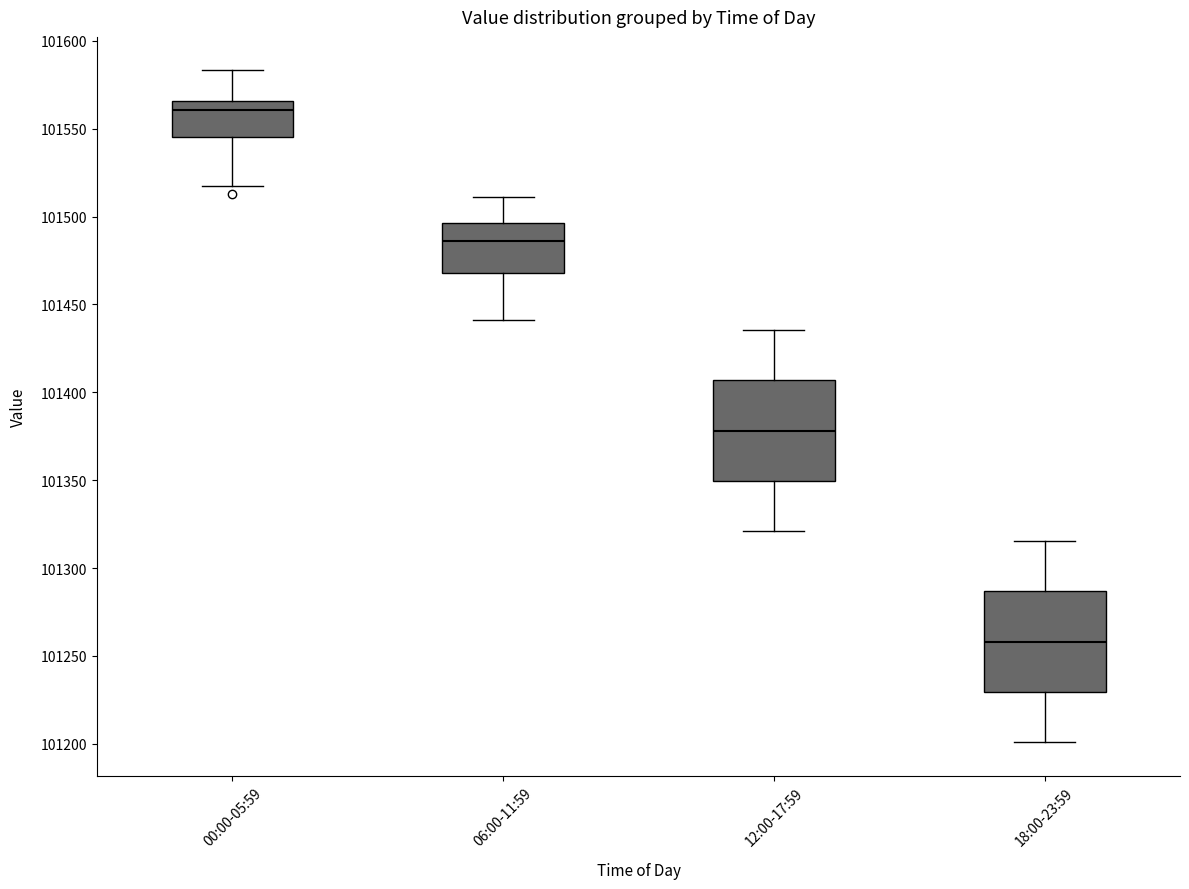

Reading left to right, read every box against the y-axis: the position of its median line, the range the box covers, and the ends of its whiskers. The values are not printed on the chart, so give them approximately, as read against the axis.

00:00-05:59: median 101560, box 101545 to 101565, whiskers 101520 to 101585
06:00-11:59: median 101485, box 101470 to 101495, whiskers 101440 to 101510
12:00-17:59: median 101380, box 101350 to 101405, whiskers 101320 to 101435
18:00-23:59: median 101260, box 101230 to 101285, whiskers 101200 to 101315